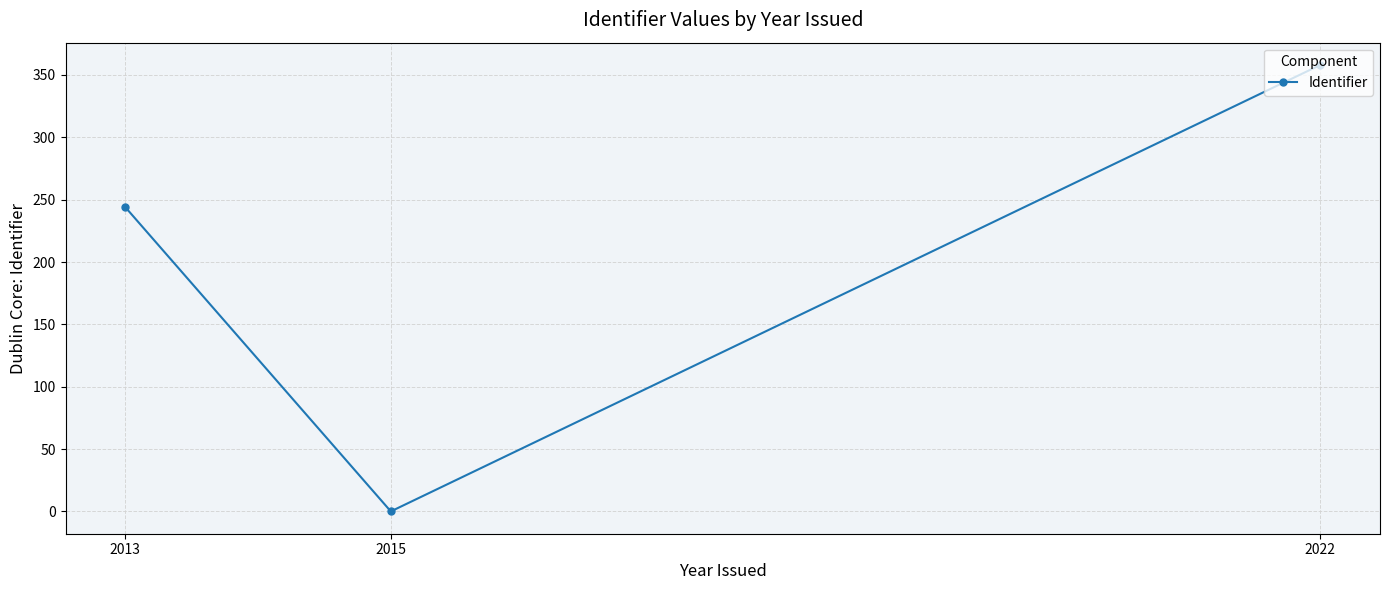

Is it true that the value at 2013 is 428?

False